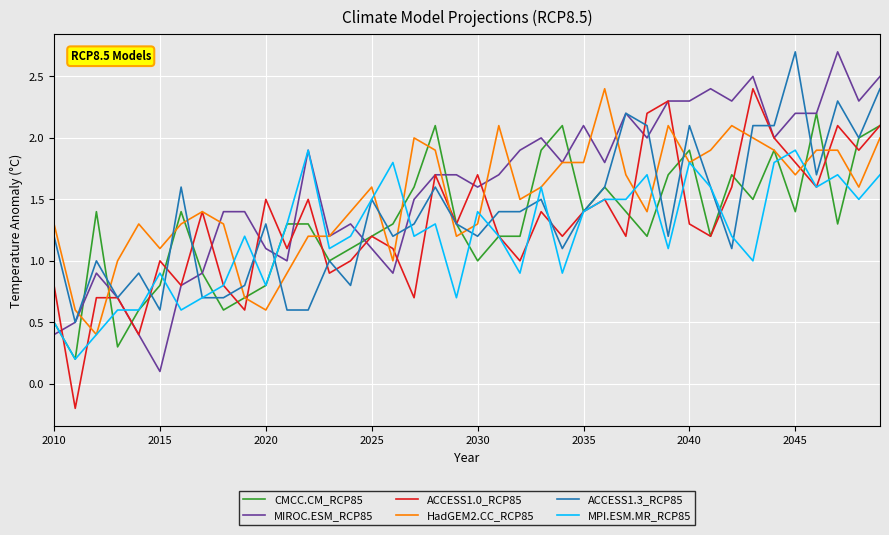

True or false: MPI.ESM.MR_RCP85 has more than 0 interior local peaks.

True